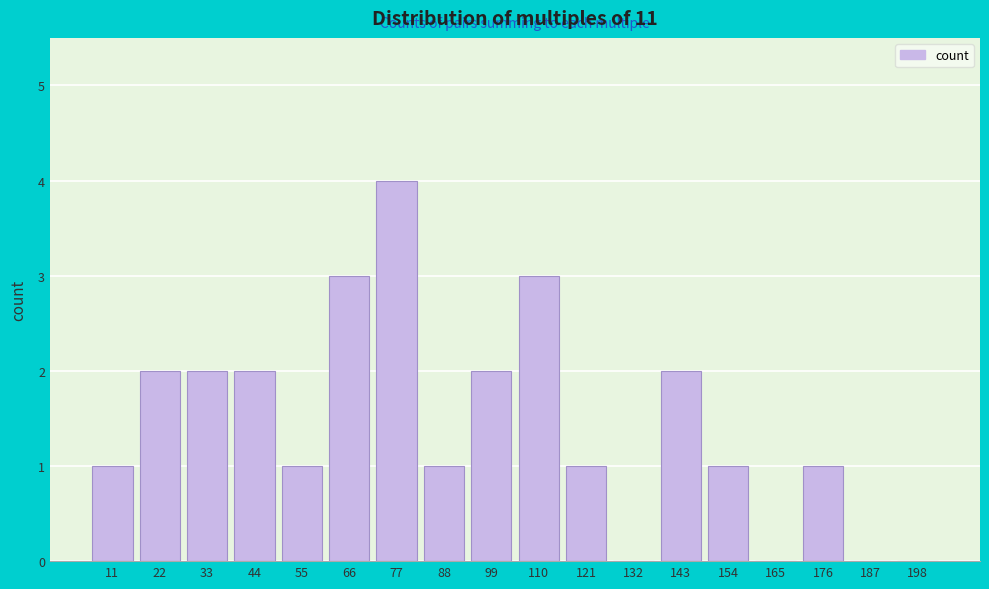

Reading left to right, extract all data points from this chart.

11=1	22=2	33=2	44=2	55=1	66=3	77=4	88=1	99=2	110=3	121=1	132=0	143=2	154=1	165=0	176=1	187=0	198=0